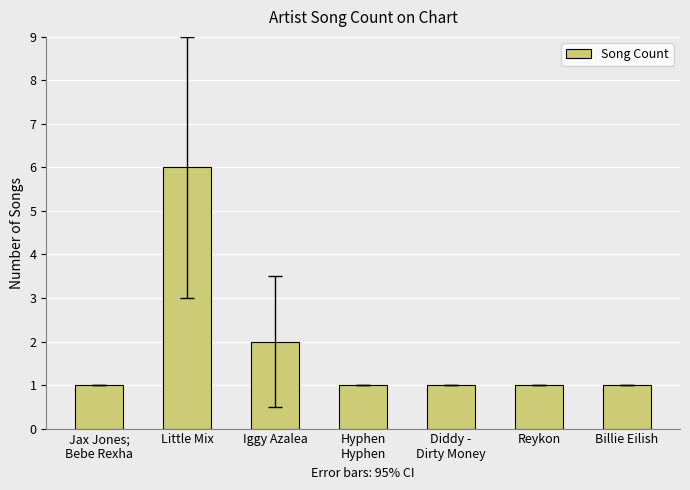

Reading left to right, list all the values displayed in this chart.

Jax Jones;
Bebe Rexha=1	Little Mix=6	Iggy Azalea=2	Hyphen
Hyphen=1	Diddy -
Dirty Money=1	Reykon=1	Billie Eilish=1